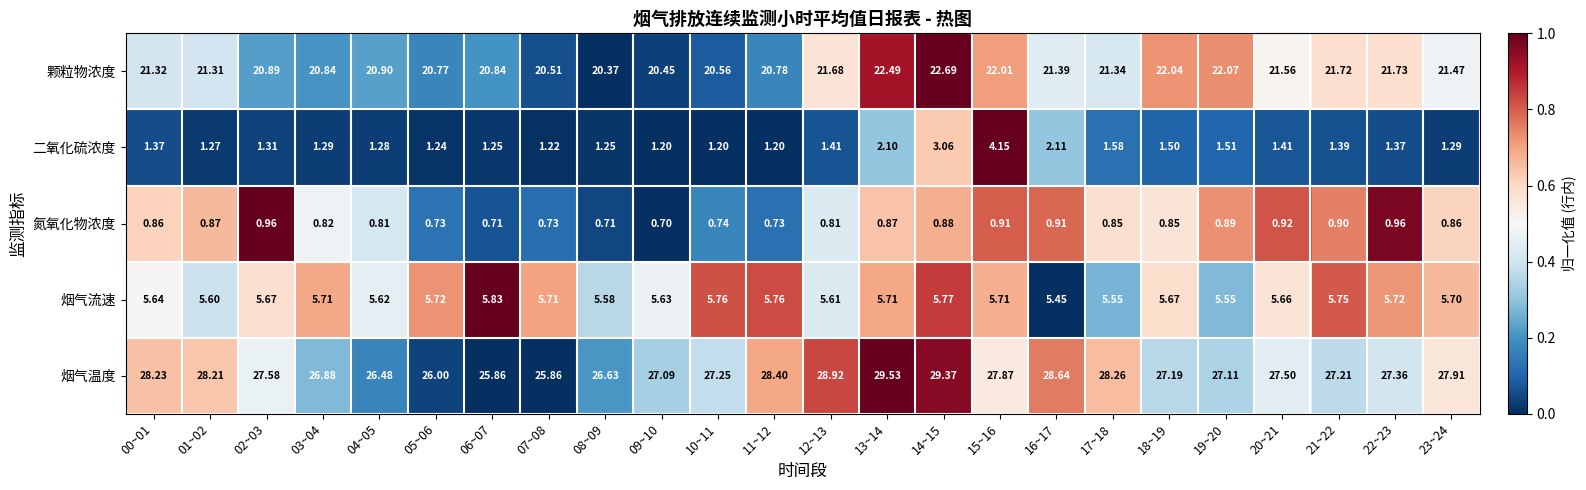

At how many categories does at least one series exceed 0?

24